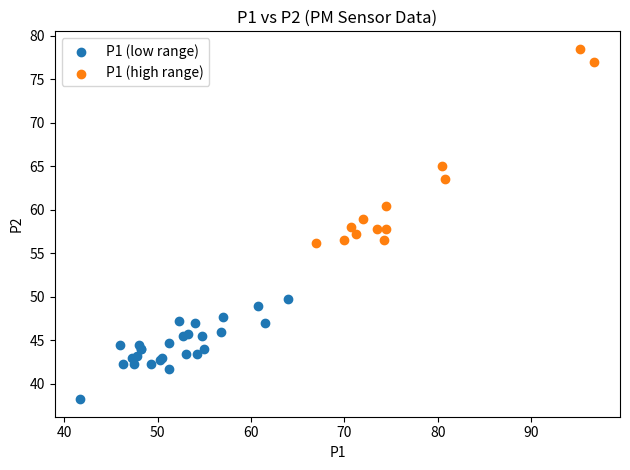

Which series contains the highest Y value?

P1 (high range)